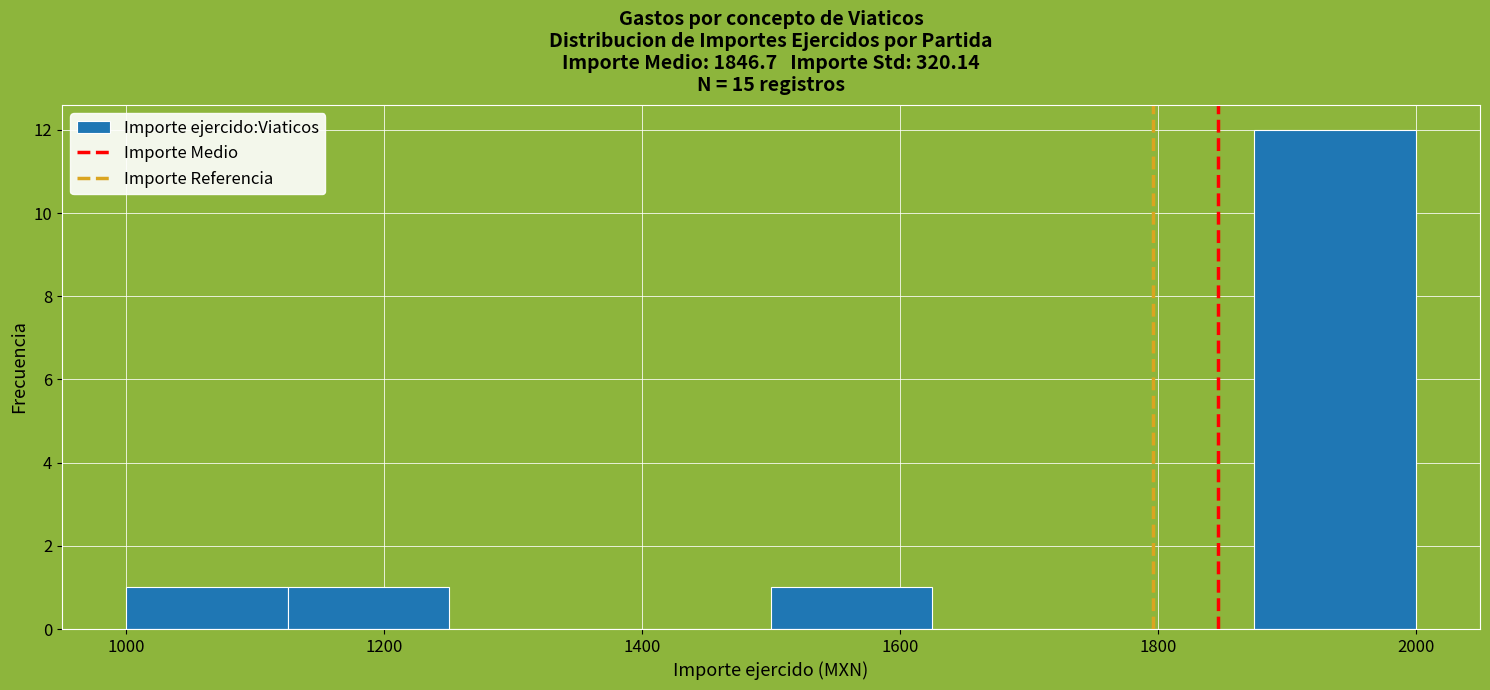

Reading left to right, transcribe this chart: for each bar, give the range it covers on the x-axis and its height. Neither the bar edges nor the heights are printed on the chart, so give them approximately, as read against the axes.

1000 to 1125: 1
1125 to 1250: 1
1250 to 1375: 0
1375 to 1500: 0
1500 to 1625: 1
1625 to 1750: 0
1750 to 1875: 0
1875 to 2000: 12